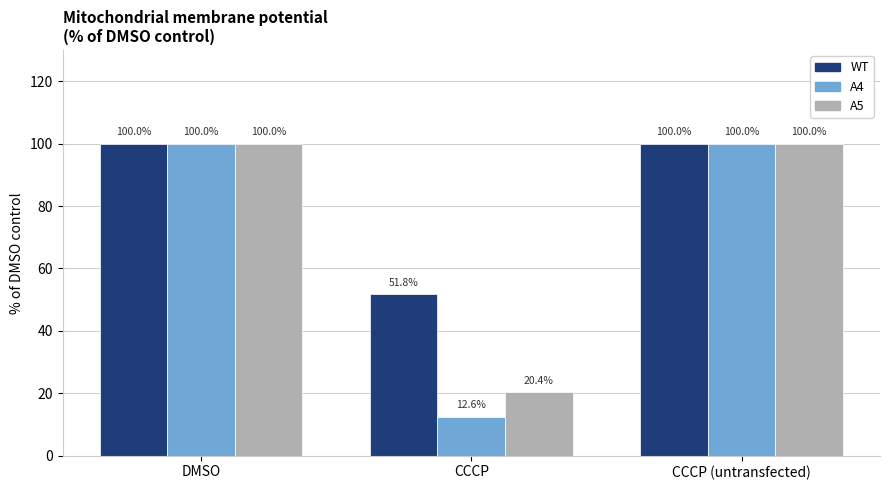

Does the chart contain stacked bars?

No